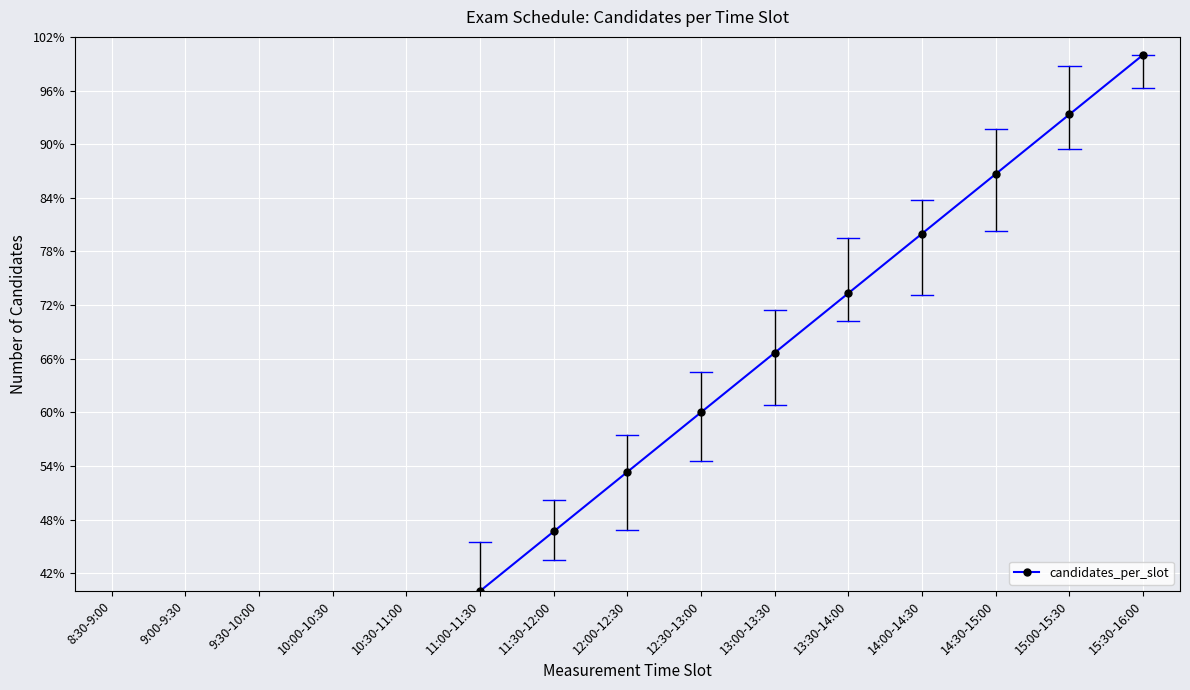

Which label corresponds to the largest value in the chart?

15:30-16:00